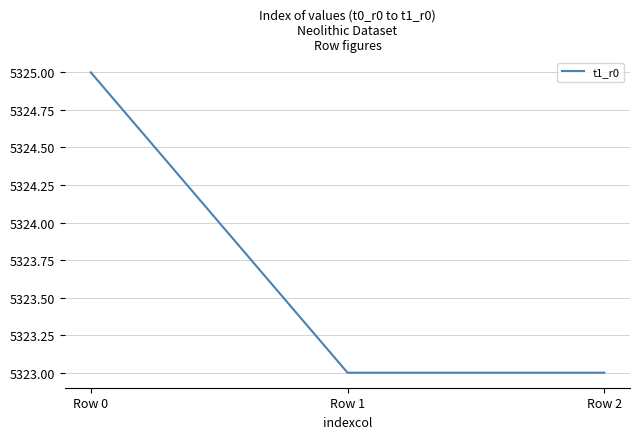

The chart shows a value of 9476 at Row 0. True or false?

False